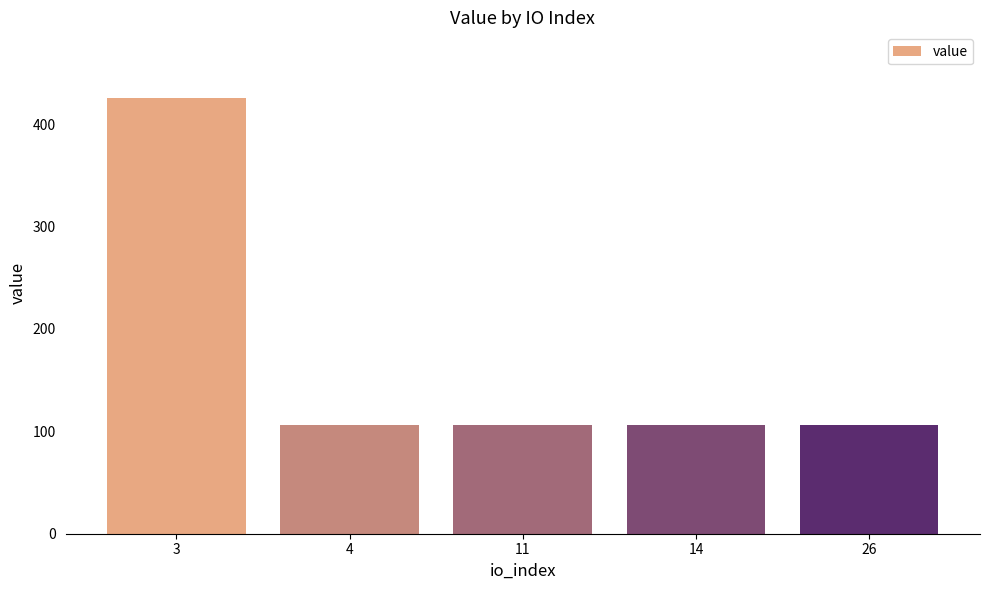

Reading left to right, what are all the values shown in this chart?

3=425.7	4=106.4	11=106.4	14=106.4	26=106.4